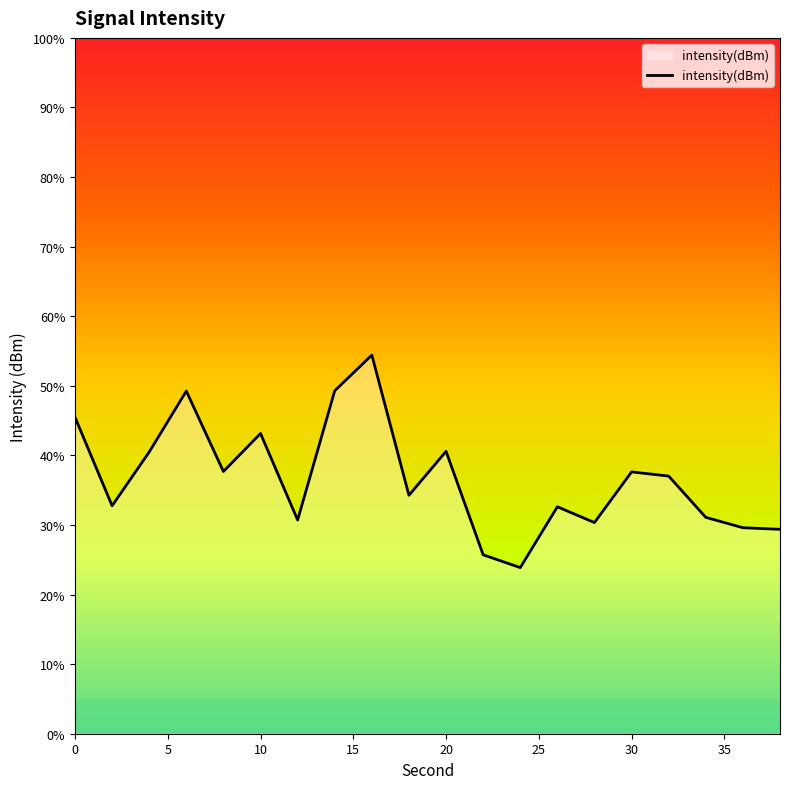

What is the change in value from 12 to 26?

+0.4